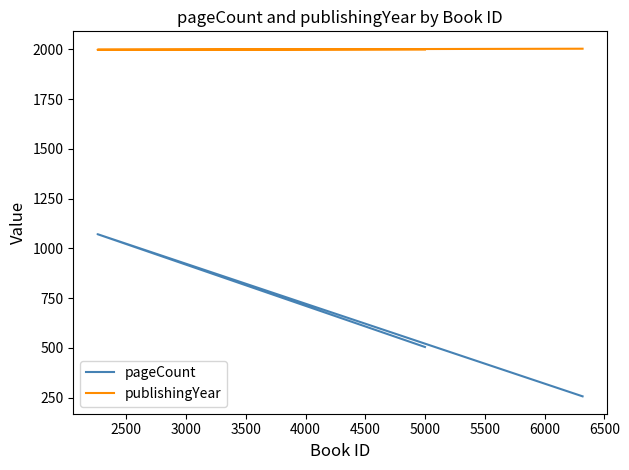

What is the value of the publishingYear point at the 3rd from the left?

1999